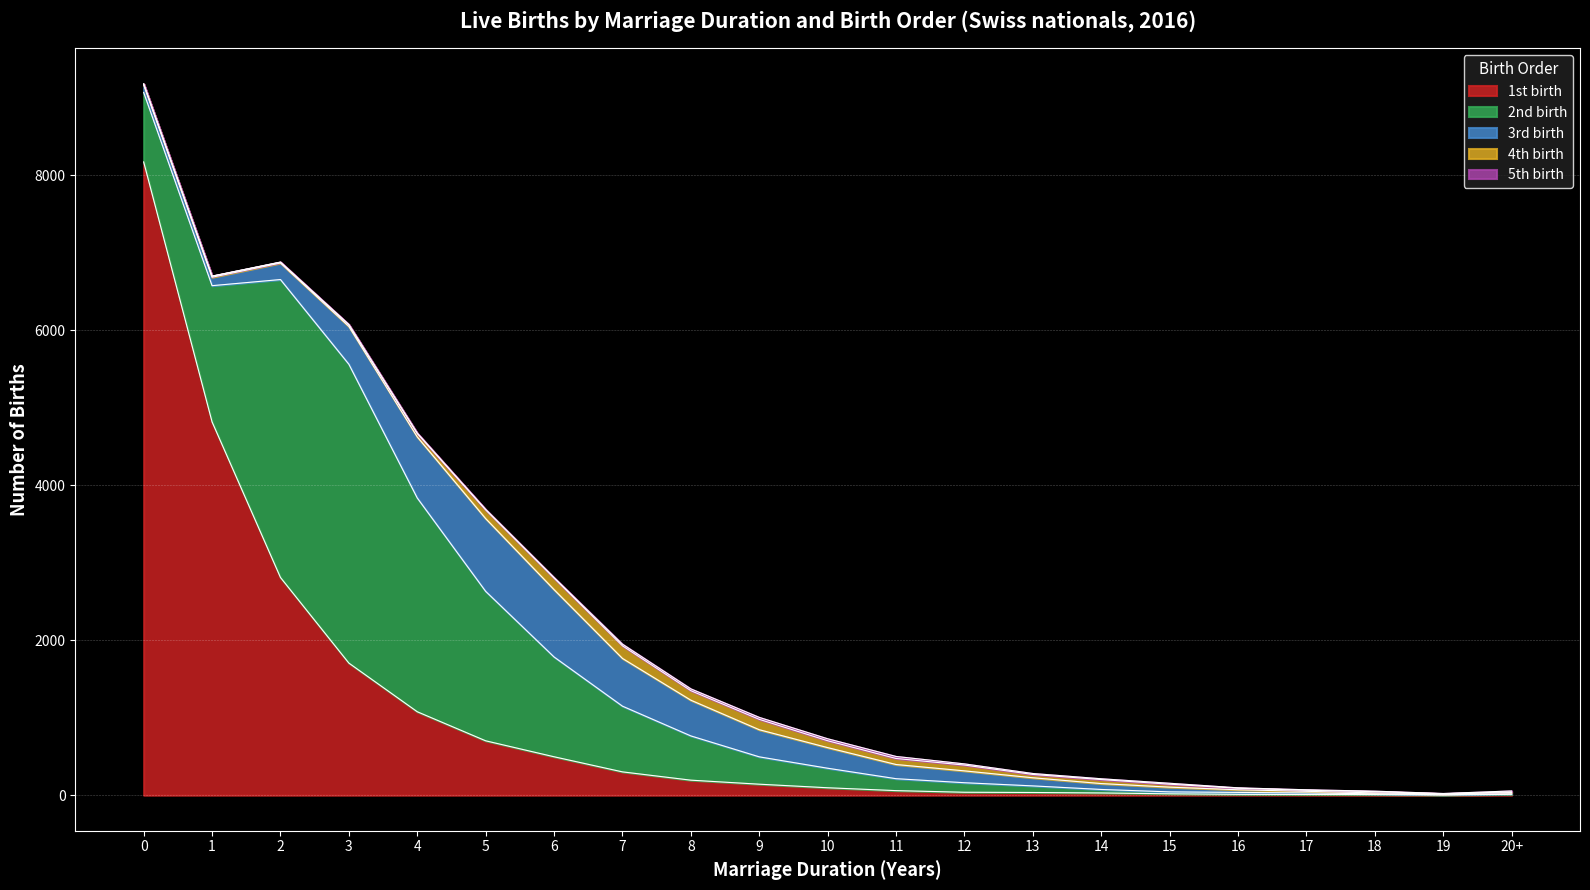

Which series changed the most between 6 and 18?

2nd birth